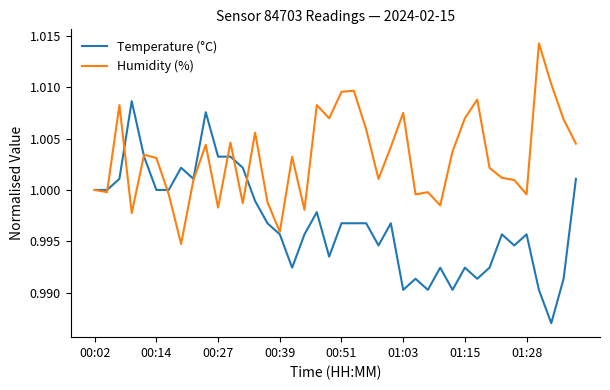

Rank the series by their maximum value, from highest to lowest.

Humidity (%), Temperature (°C)